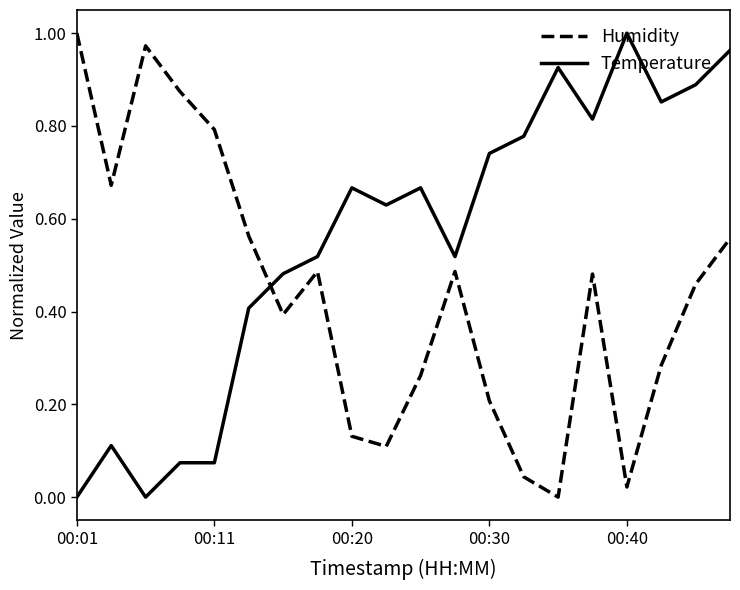

List the series in order of their overall mean, highest first.

Temperature, Humidity